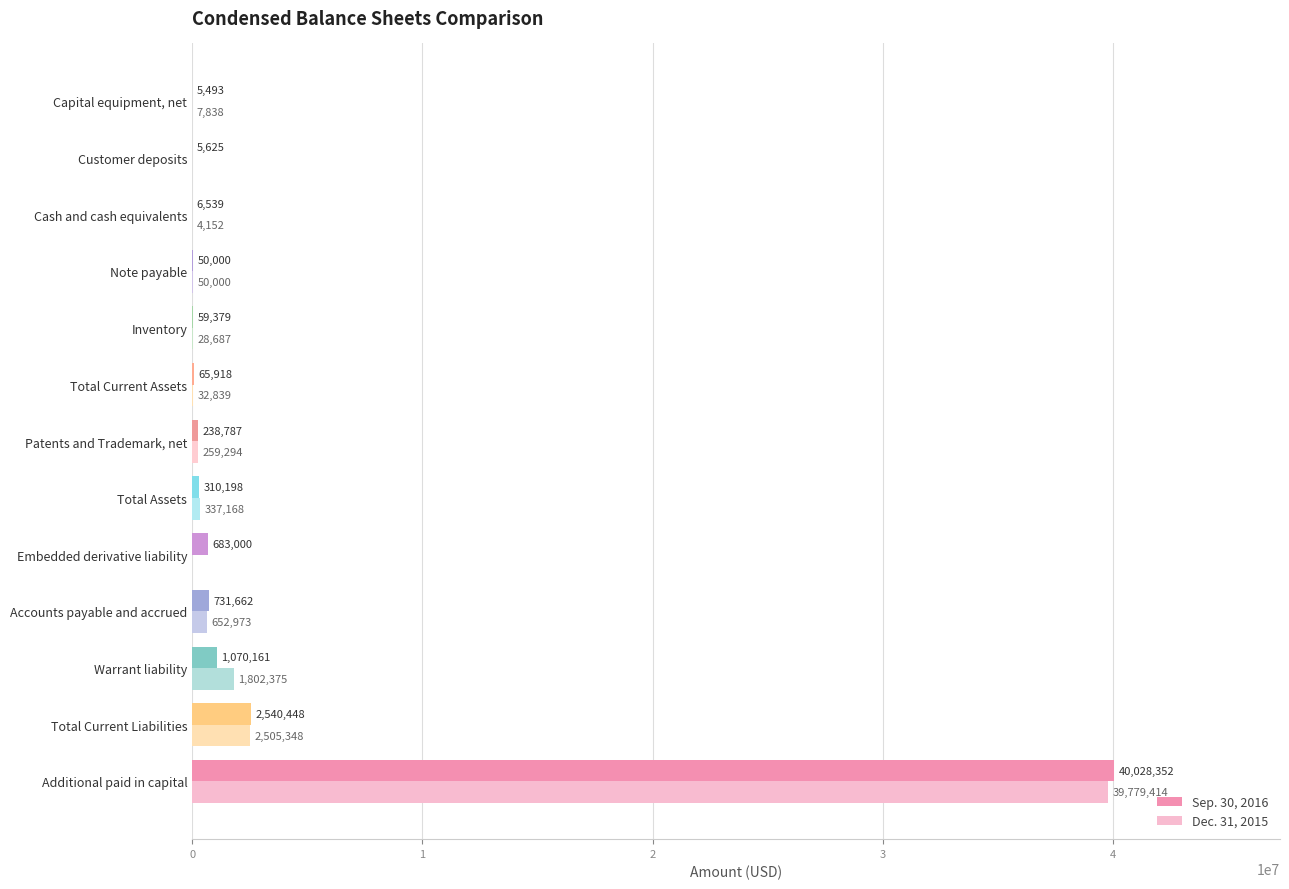

Is the value of Dec. 31, 2015 at Inventory greater than the value of Sep. 30, 2016 at Cash and cash equivalents?

Yes